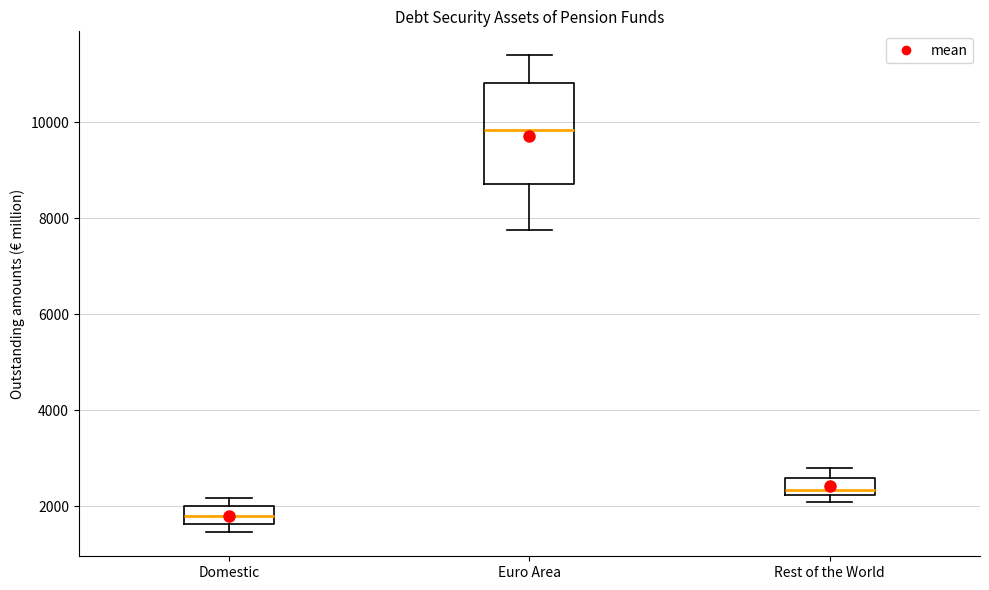

Reading left to right, transcribe this box plot: for each box, give where its median line is, the range the box spans, and where its two whiskers end, as read against the y-axis. The values are not printed on the chart, so give them approximately, as read against the axis.

Domestic: median 1800, box 1600 to 2000, whiskers 1400 to 2200
Euro Area: median 9800, box 8800 to 10800, whiskers 7800 to 11400
Rest of the World: median 2400, box 2200 to 2600, whiskers 2000 to 2800